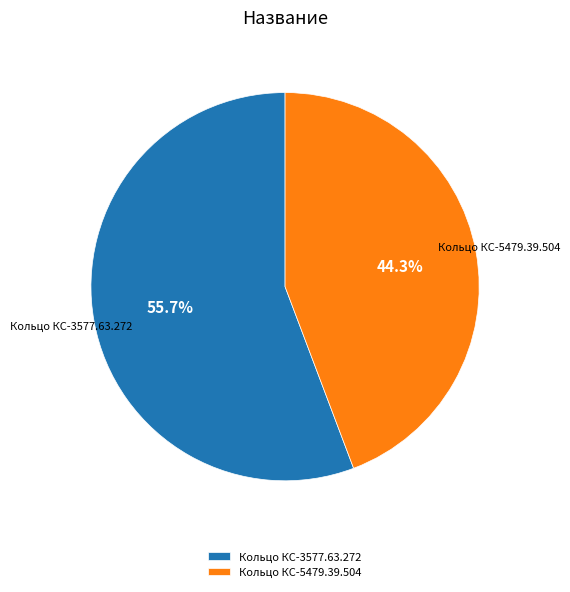

What percentage is the Кольцо КС-5479.39.504 slice, to the nearest percent?

44%